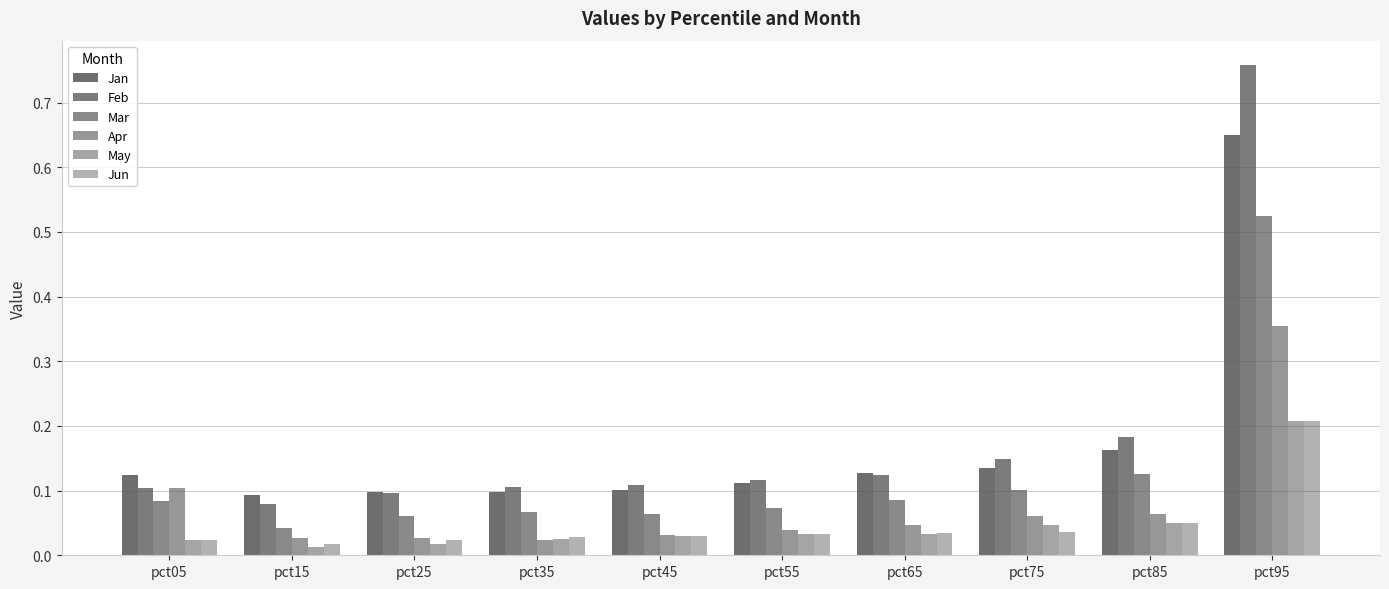

At how many categories does at least one series exceed 0?

10